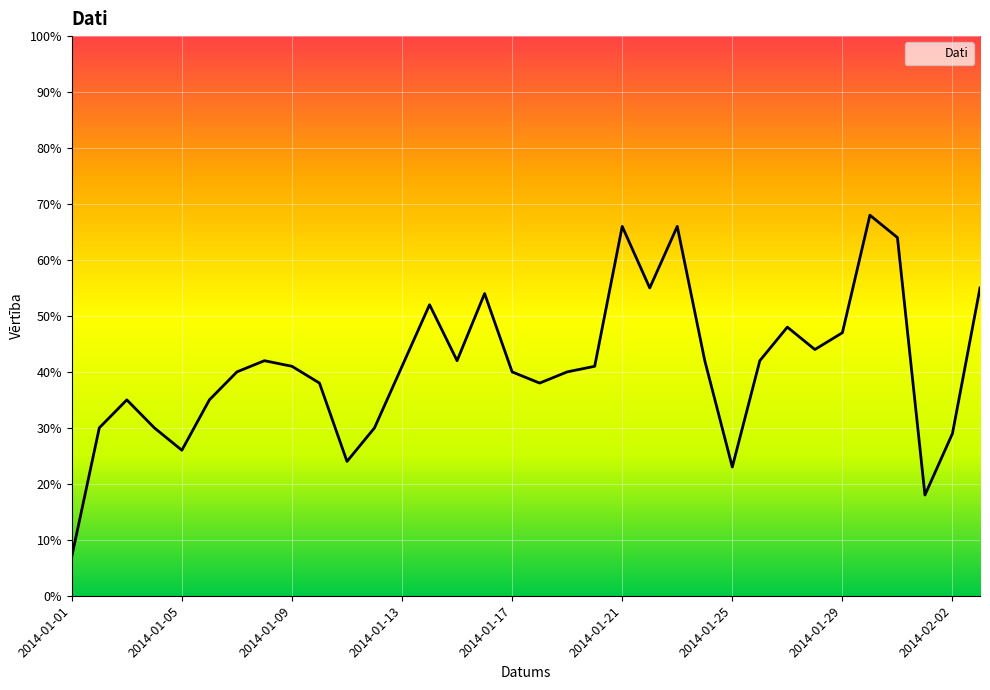

What is the difference between the maximum and minimum values?

61